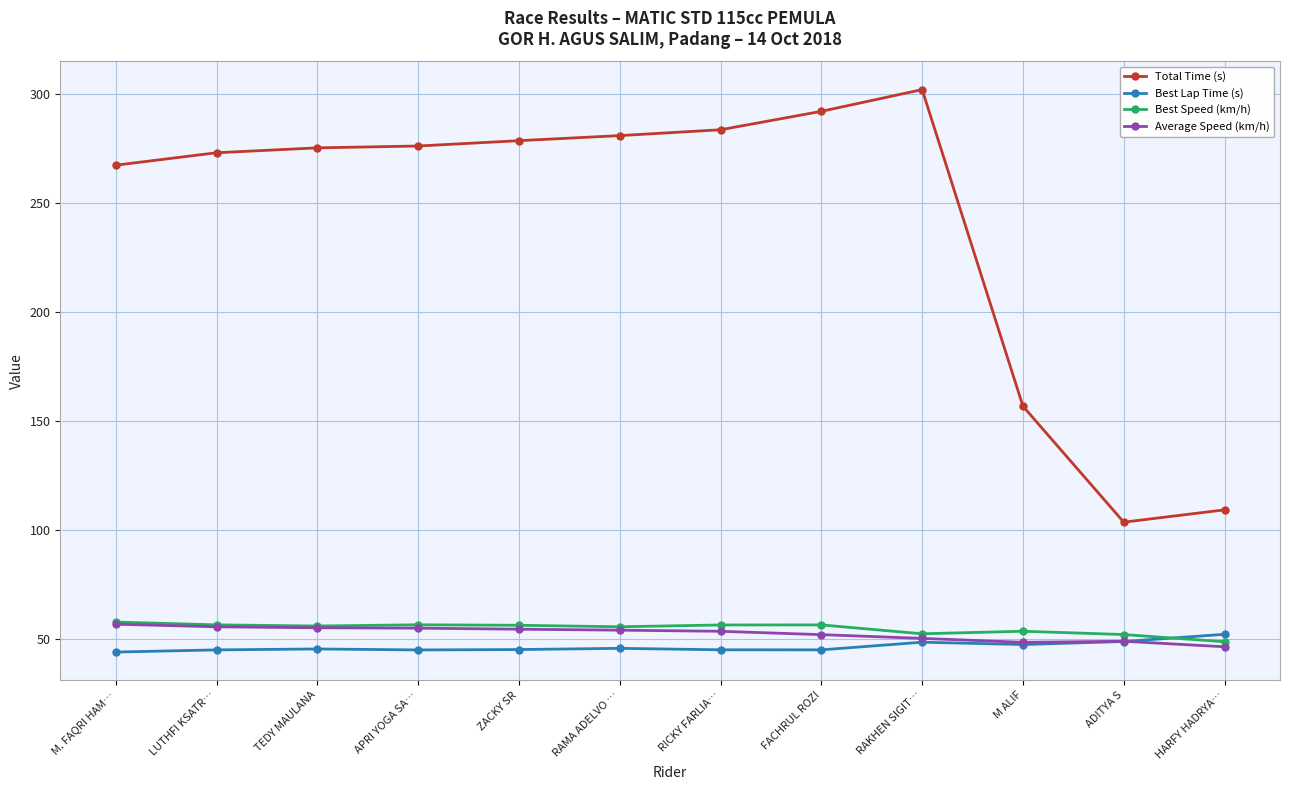

Which series has the widest spread of values?

Total Time (s)